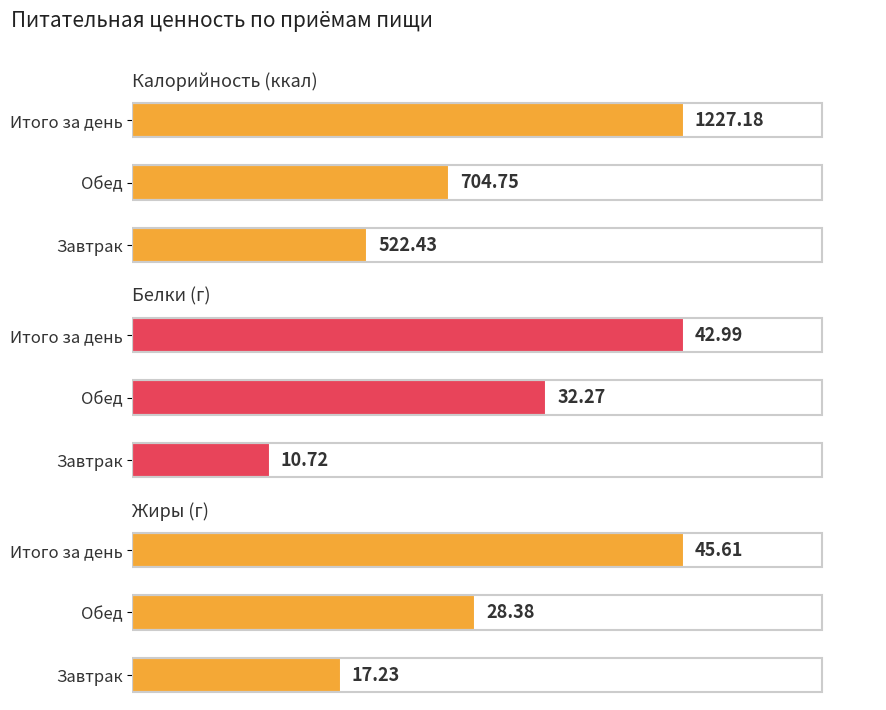

What is the total value across all series at Итого за день?

1315.8